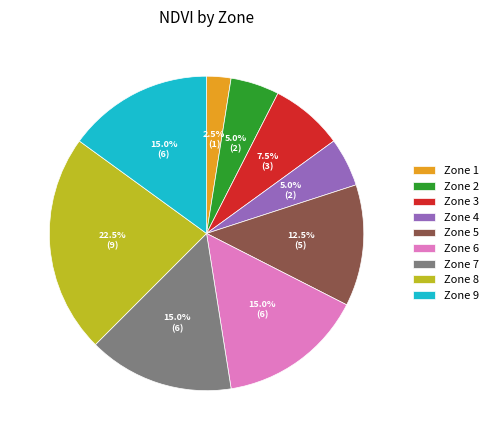

Which category has the smallest portion of the pie?

Zone 1